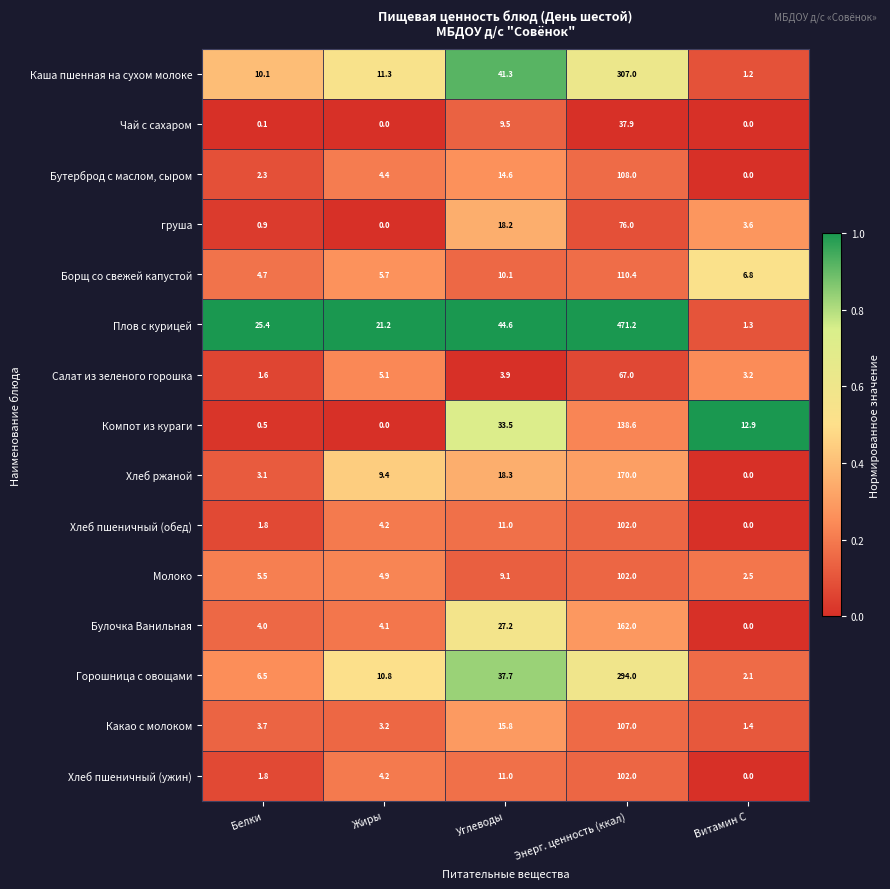

Which category has the highest value across all series?

Энерг. ценность (ккал)